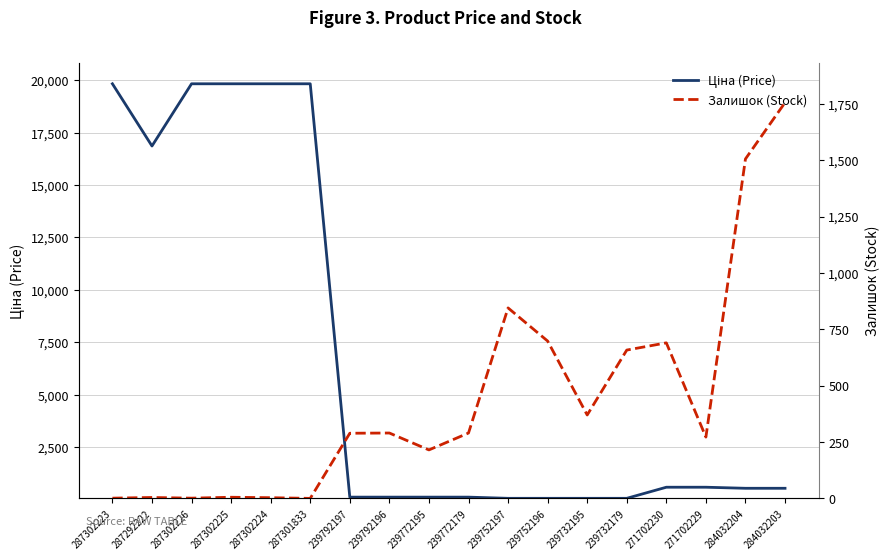

Where does the Залишок (Stock) series first go above 290?

239752197